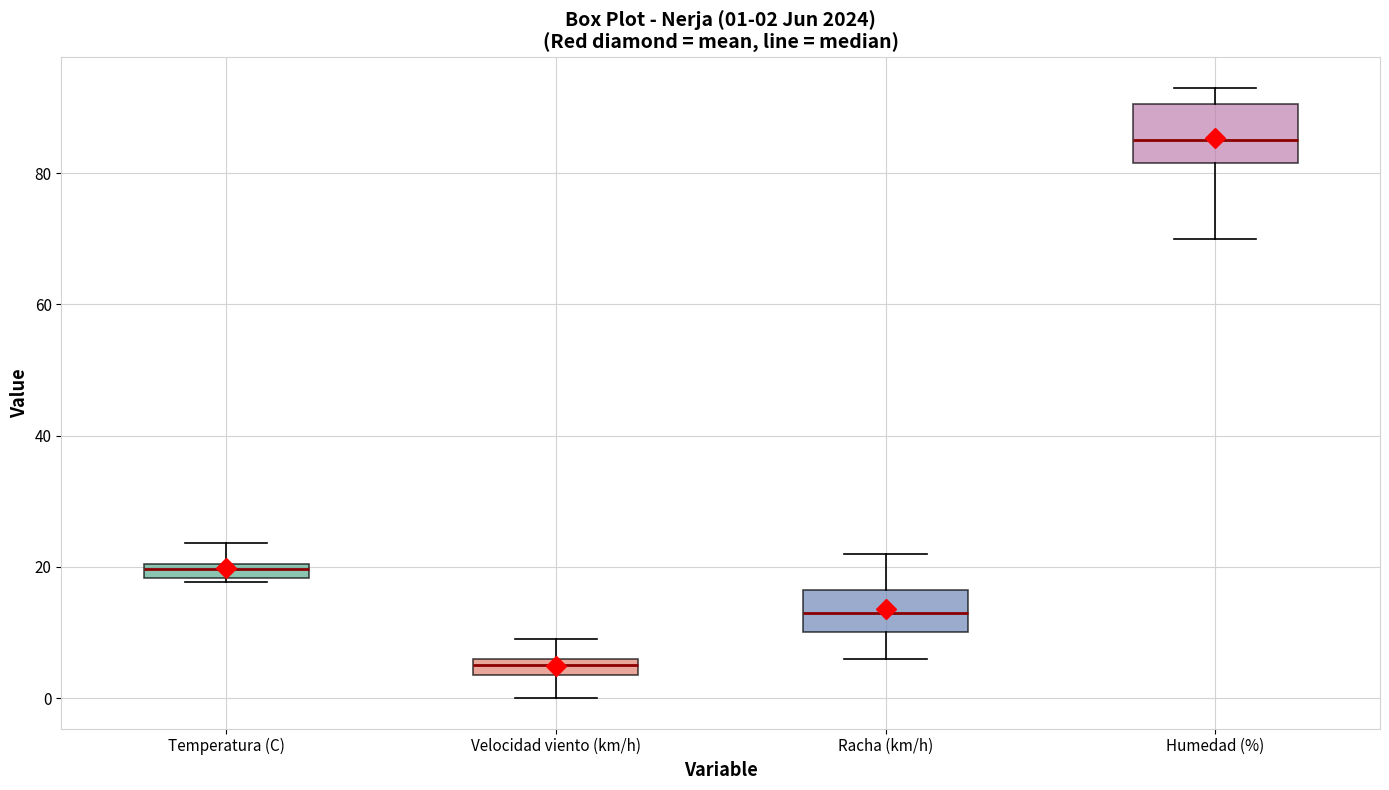

Comparing the boxes themselves (not the whiskers), which one is the tallest?

Humedad (%)